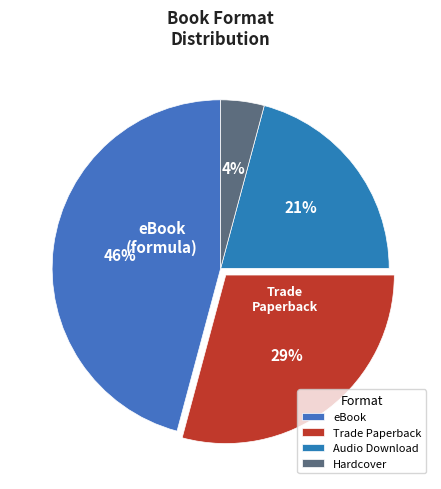

Count the number of slices in the pie.

4